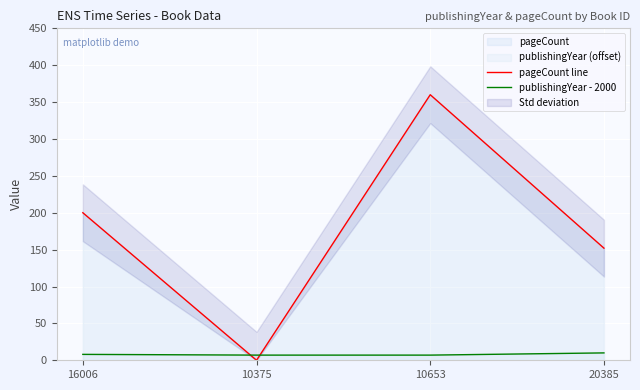

List the labels in order of pageCount line value, smallest first.

10375, 20385, 16006, 10653